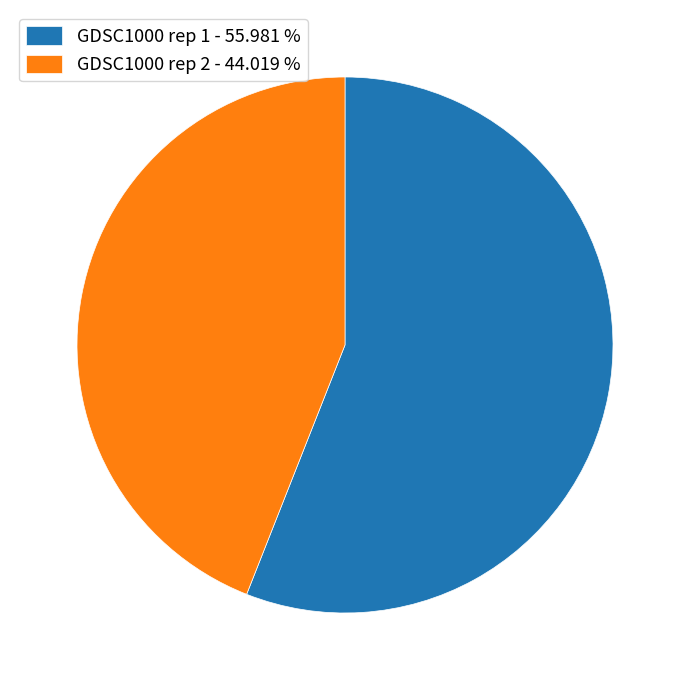

Does GDSC1000 rep 1 - 55.981 % represent more than half of the total?

Yes